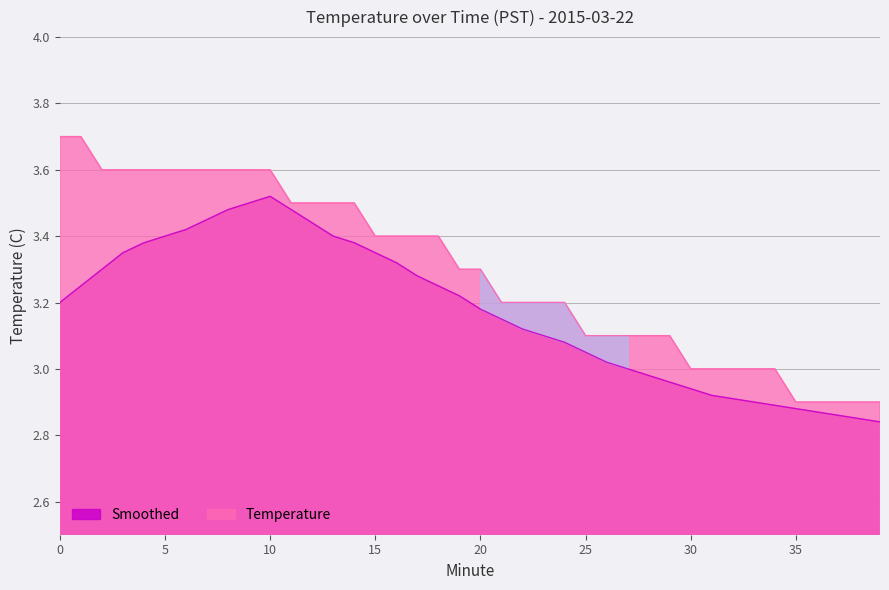

Rank the series at 7 from lowest to highest value.

Smoothed, Temperature